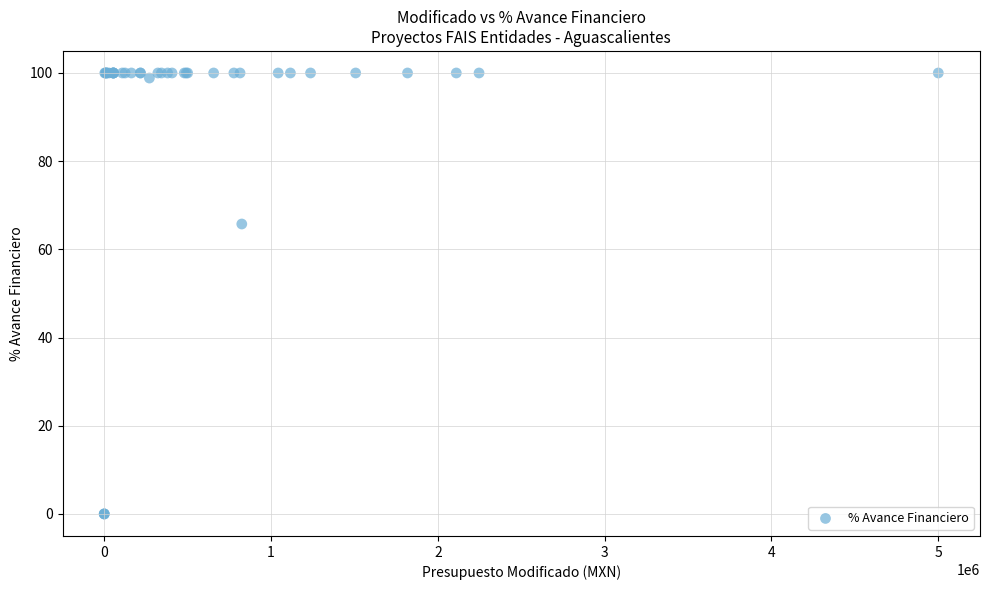

What Y value in the scatter plot is closest to 50?

65.8